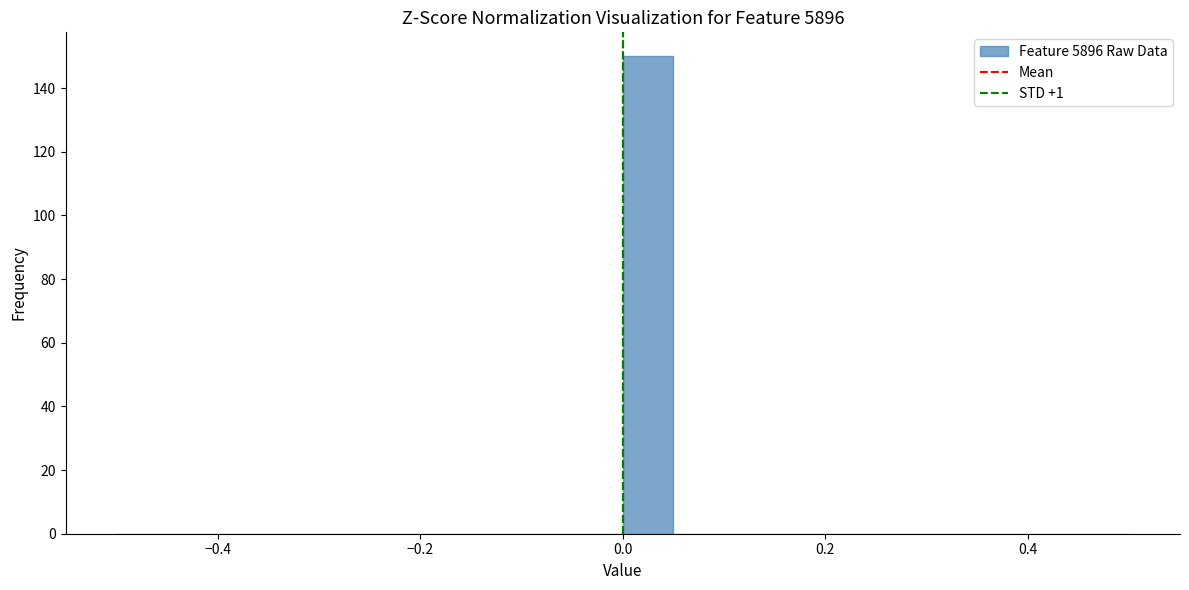

Around what value on the x-axis is the tallest bar? Give the approximate position of its centre, as read against the axis.

0.02